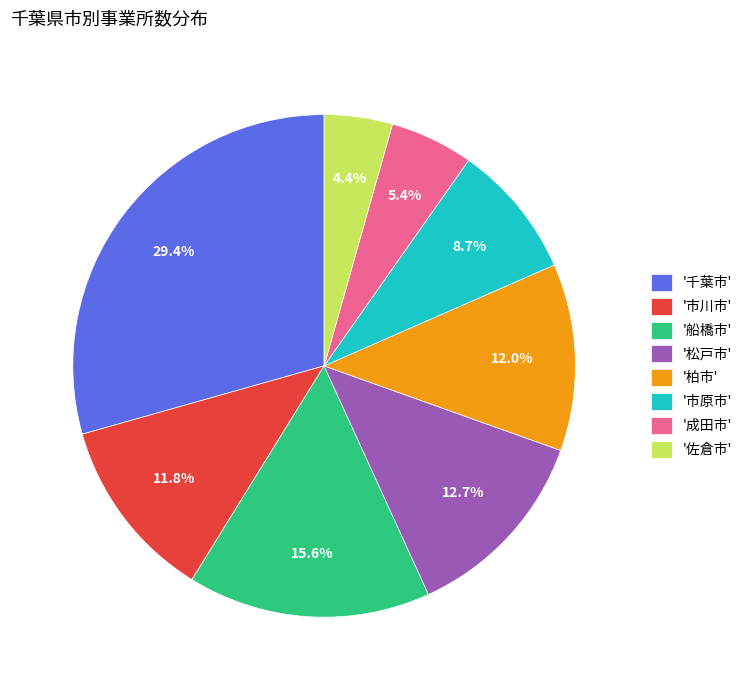

Which slice is the largest?

'千葉市'